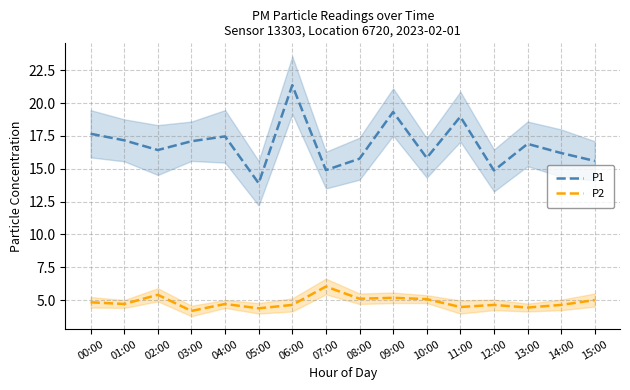

Count the number of categories in the chart.

16